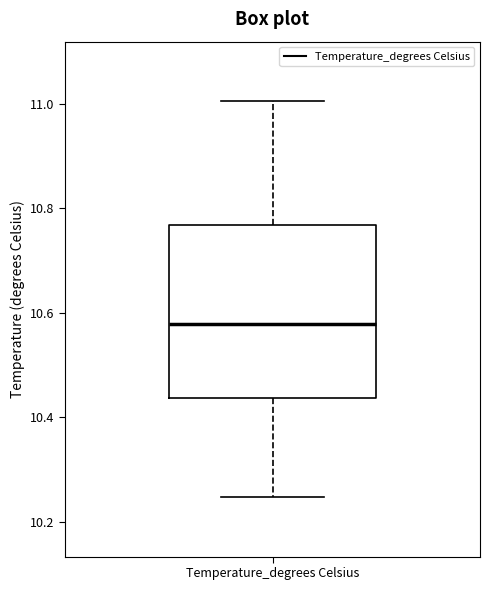

Read this box plot against the y-axis: the position of the median line, the range covered by the box, and the ends of both whiskers. The values are not printed on the chart, so give them approximately, as read against the axis.

median 10.58, box 10.44 to 10.76, whiskers 10.24 to 11.00